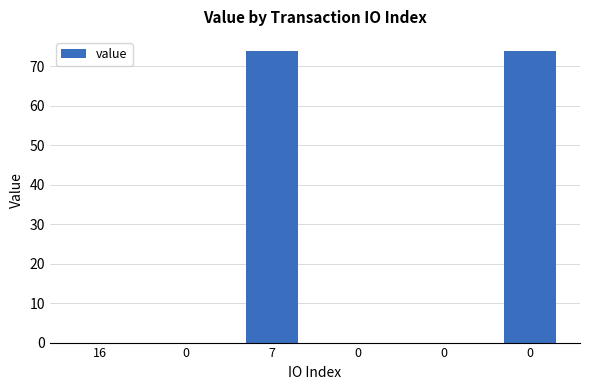

Rank the categories by value from lowest to highest.

16, 0, 0, 0, 7, 0